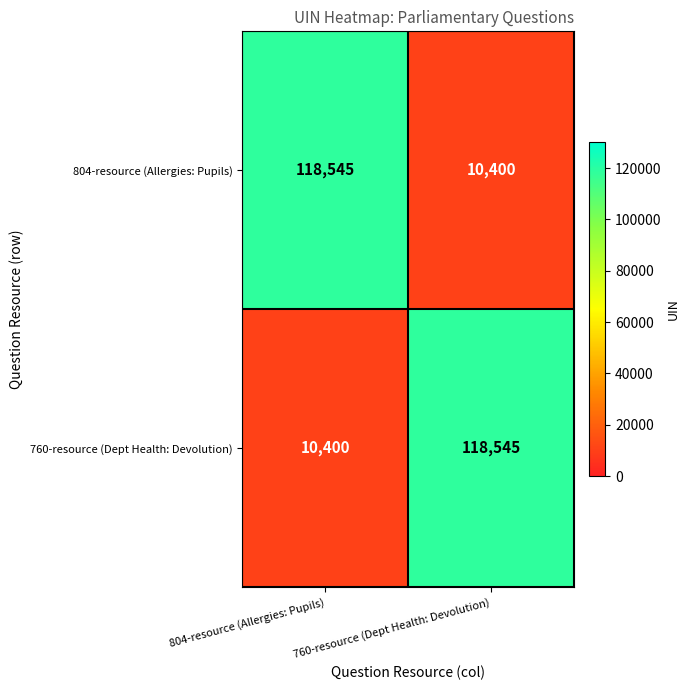

What is the sum of the 760-resource (Dept Health: Devolution) values at 804-resource (Allergies: Pupils) and 760-resource (Dept Health: Devolution)?

128945